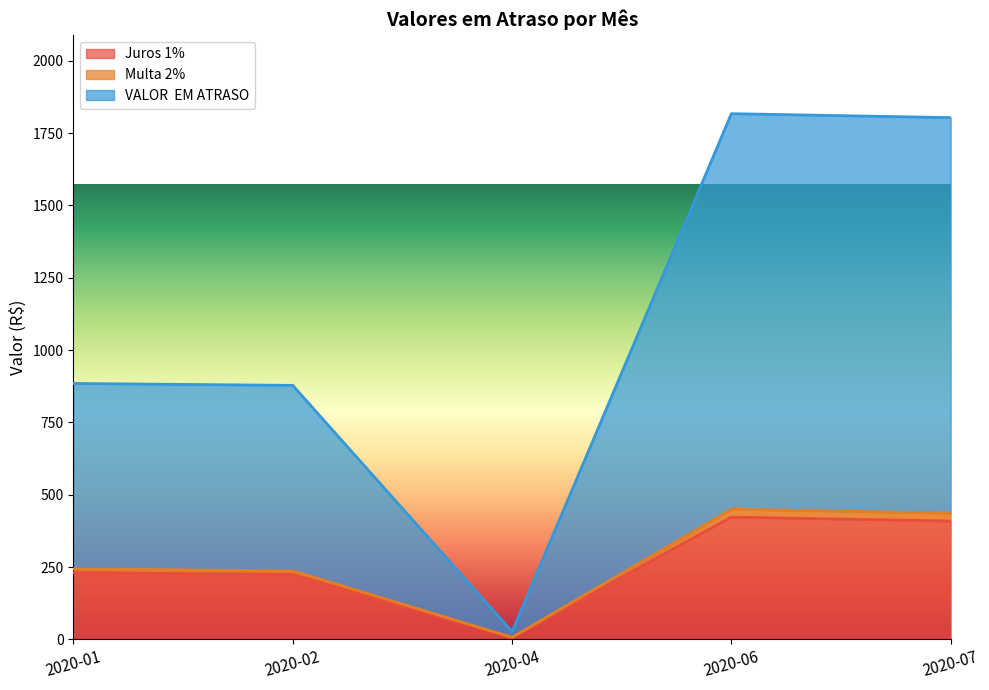

Between 2020-06 and 2020-02, which is larger?

2020-06